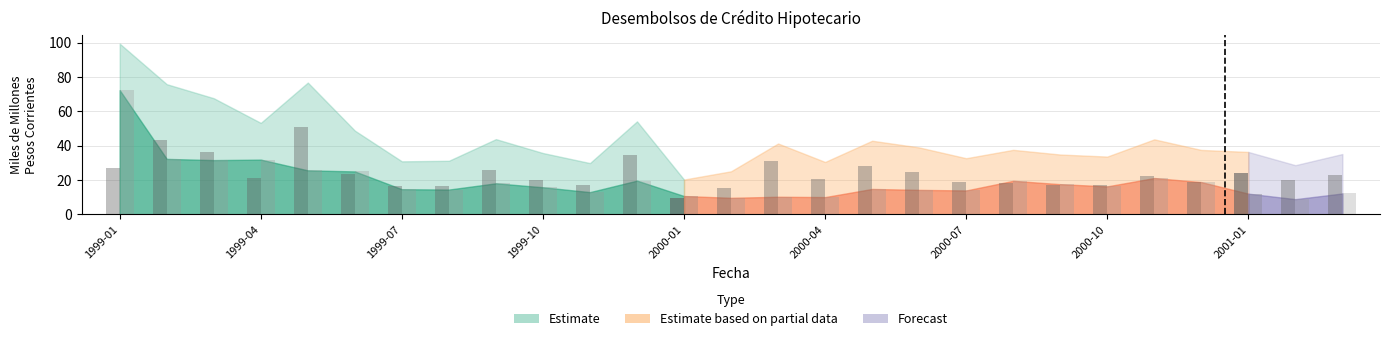

What is the value of the CONSTRUCTOR bar at the 6th from the left?

25.0